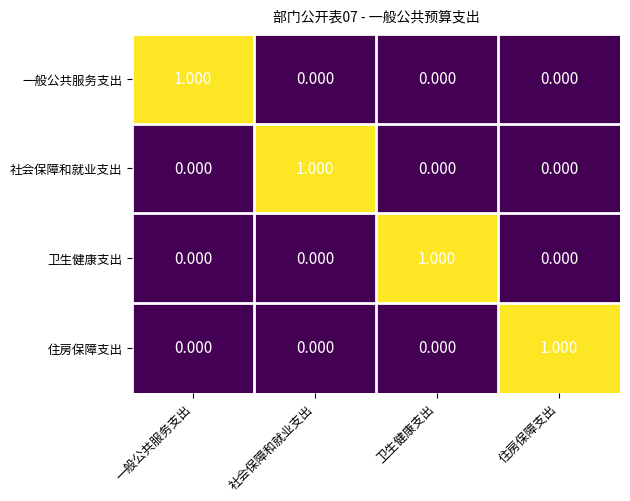

Is the value of 一般公共服务支出 at 一般公共服务支出 greater than the value of 卫生健康支出 at 住房保障支出?

Yes